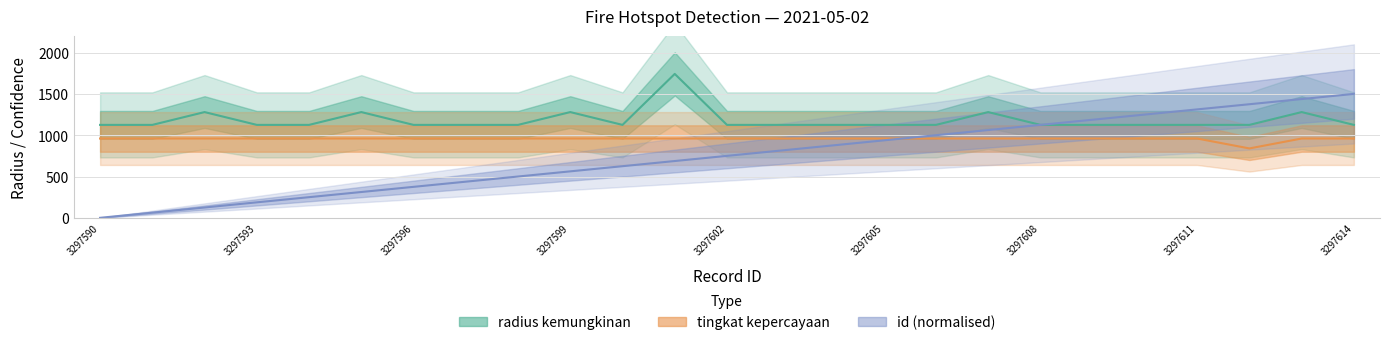

Between 3297594 and 3297612, which series saw the biggest shift?

id